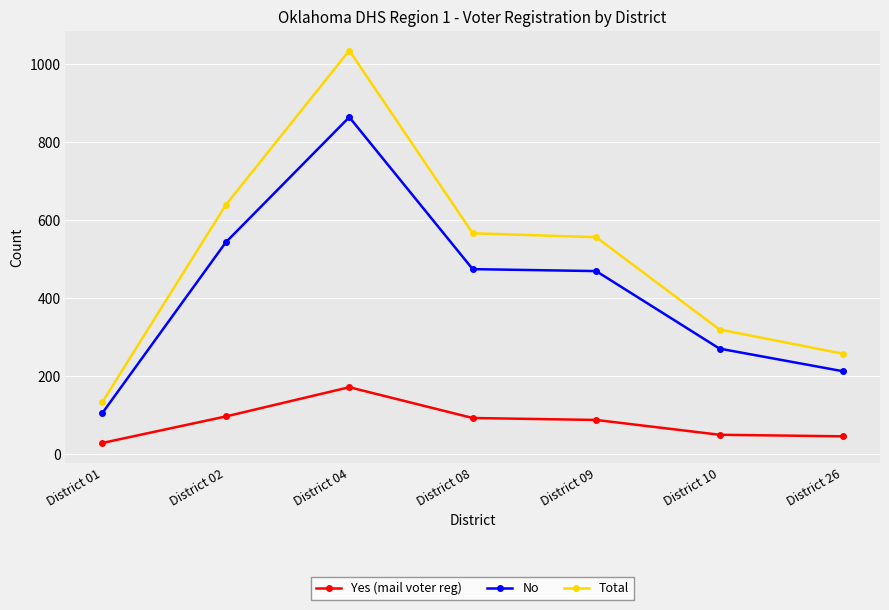

The value of Total at District 10 is 518. True or false?

False